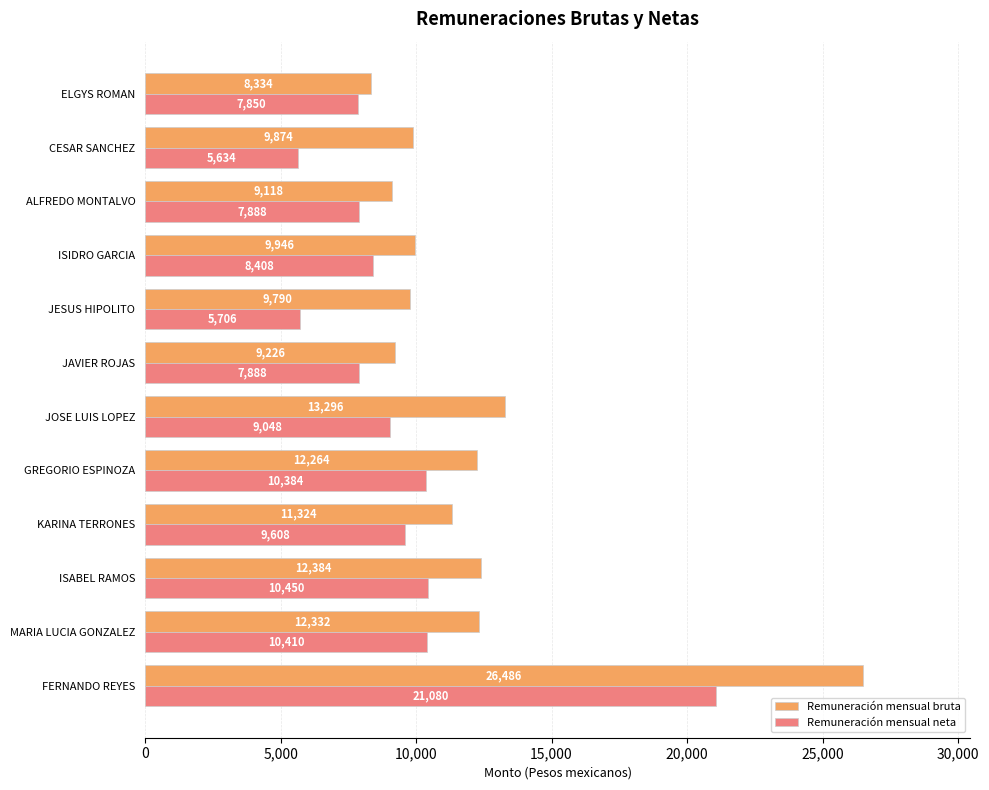

Which series changed the most between ISABEL RAMOS and JAVIER ROJAS?

Remuneración mensual bruta